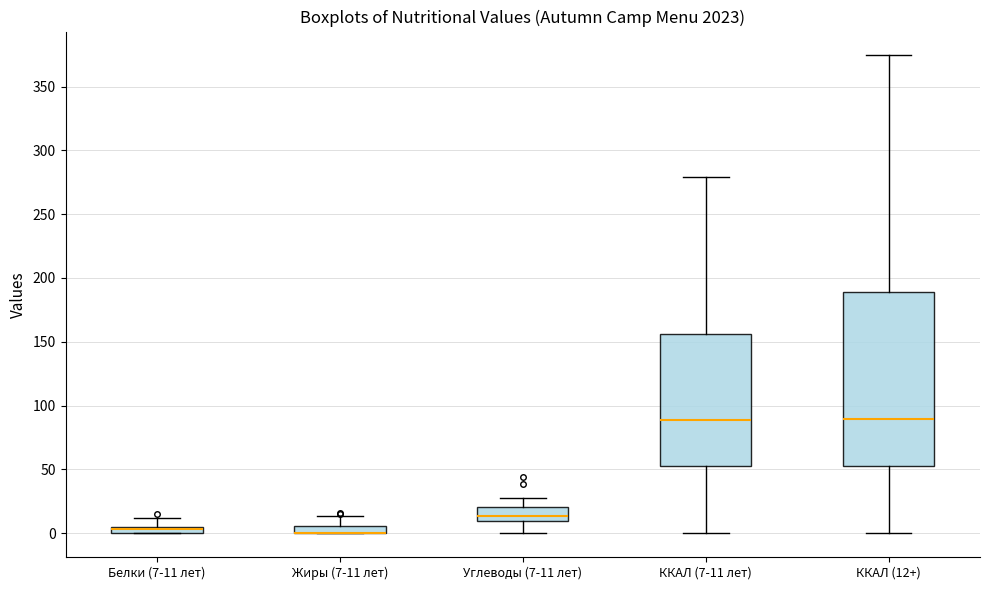

Where is the lower edge of the box for ККАЛ (7-11 лет) on the y-axis? The values are not printed on the chart, so give them approximately, as read against the axis.

55